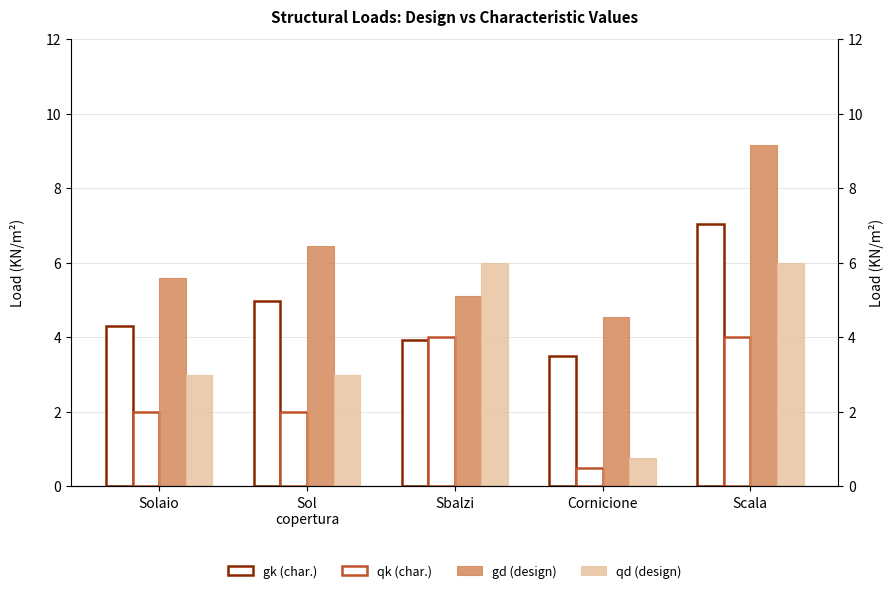

What is the label of the 4th bar from the right?

Sol
copertura